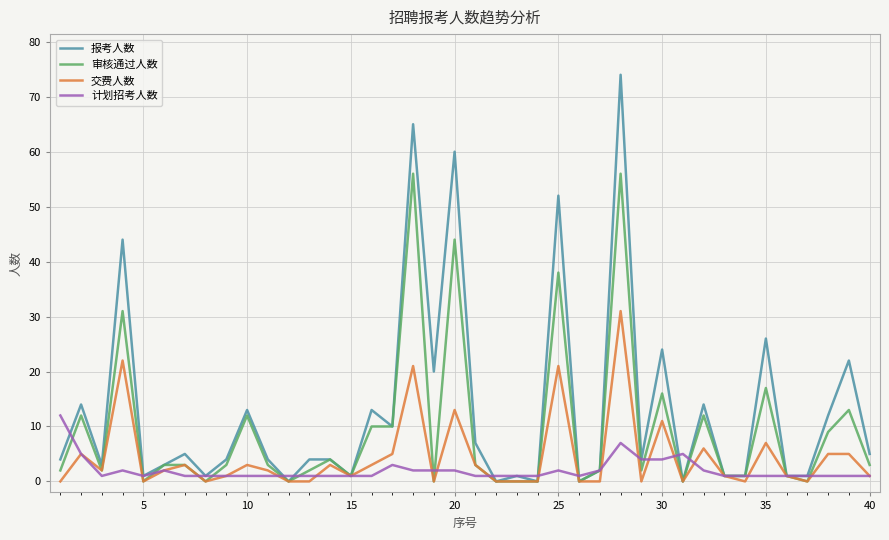

Count the number of categories in the chart.

40